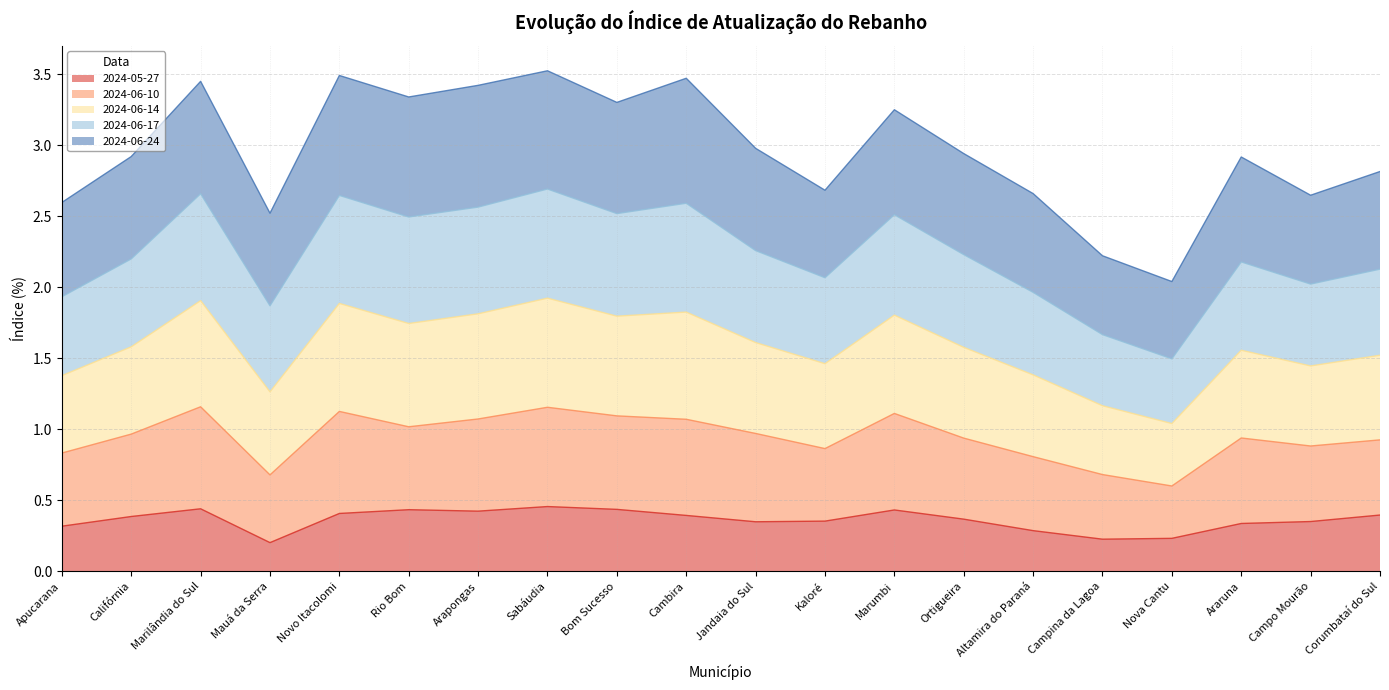

What is the total value across all series at Bom Sucesso?

3.3